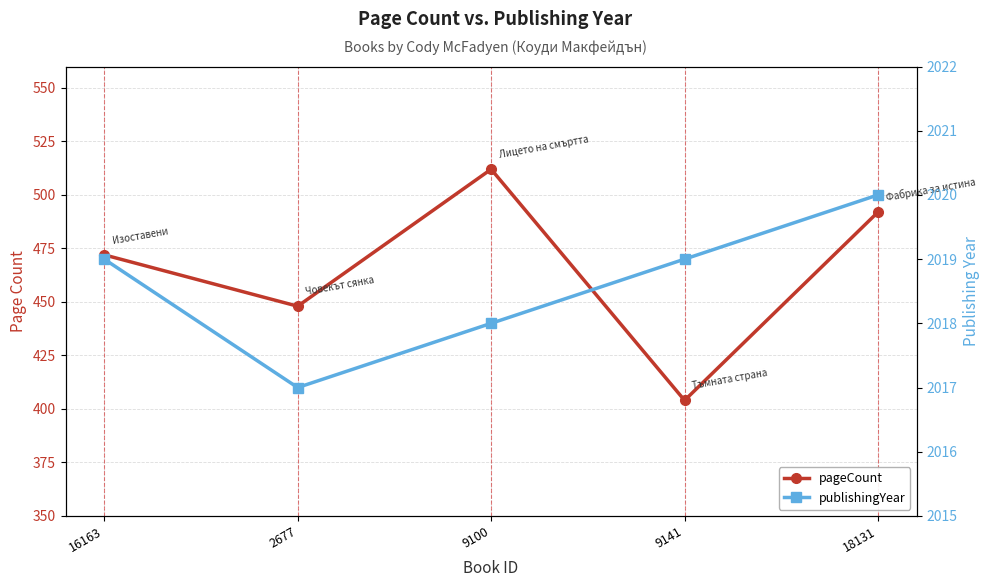

What is the sum of all pageCount values?

2328